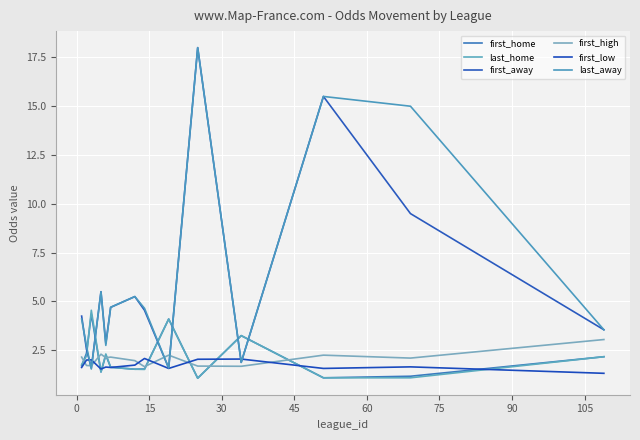

Is this an area chart (filled region under the line)?

No